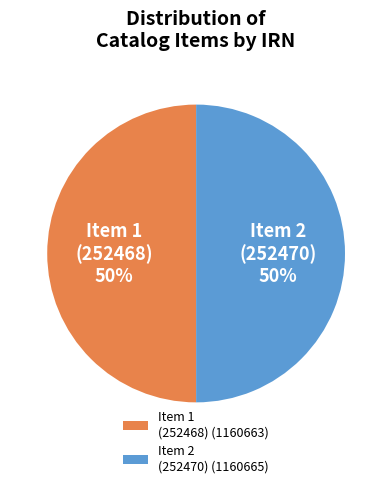

Count the number of slices in the pie.

2